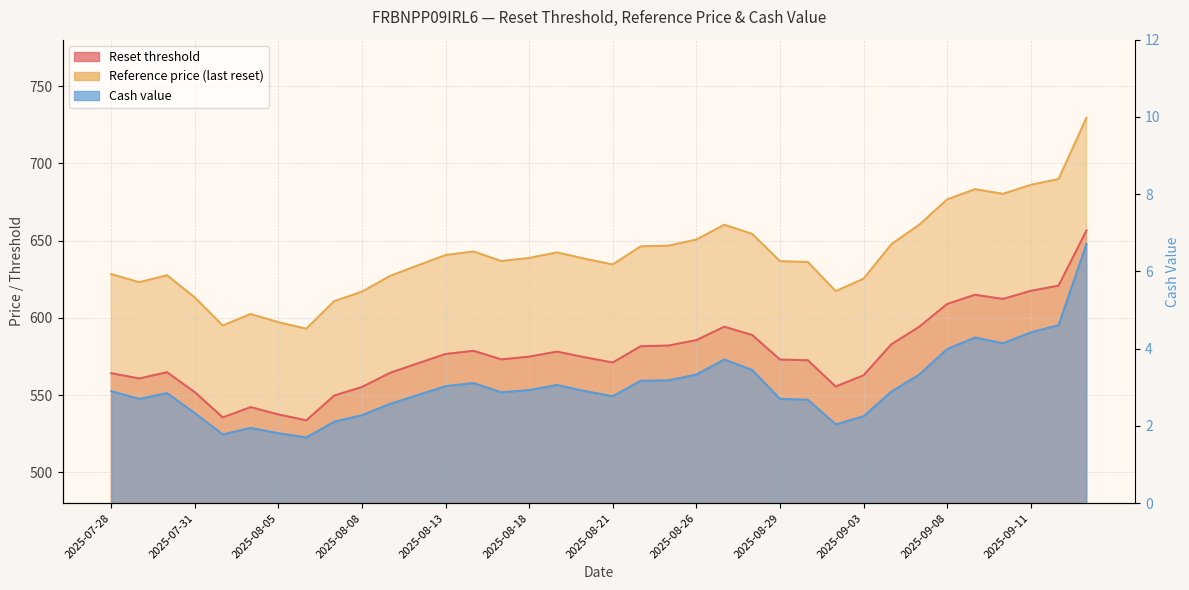

What is the value of the Reset threshold point at the 18th from the left?

574.4